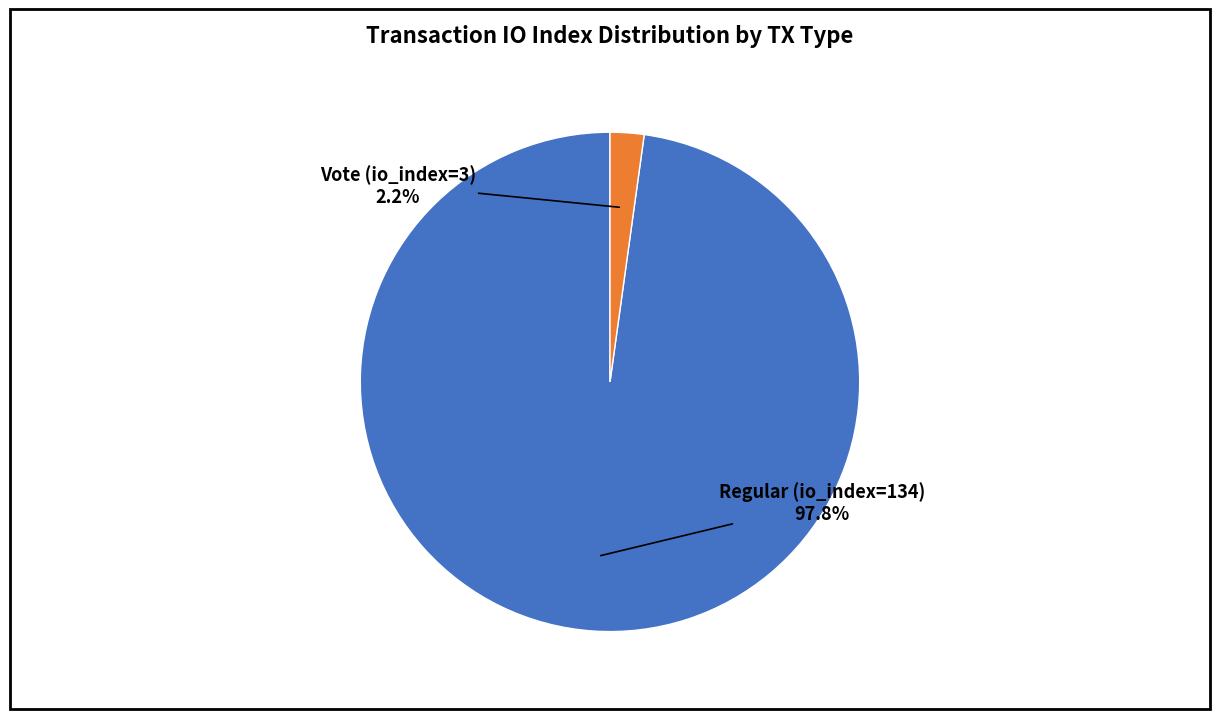

Is there a majority slice in this chart?

Yes